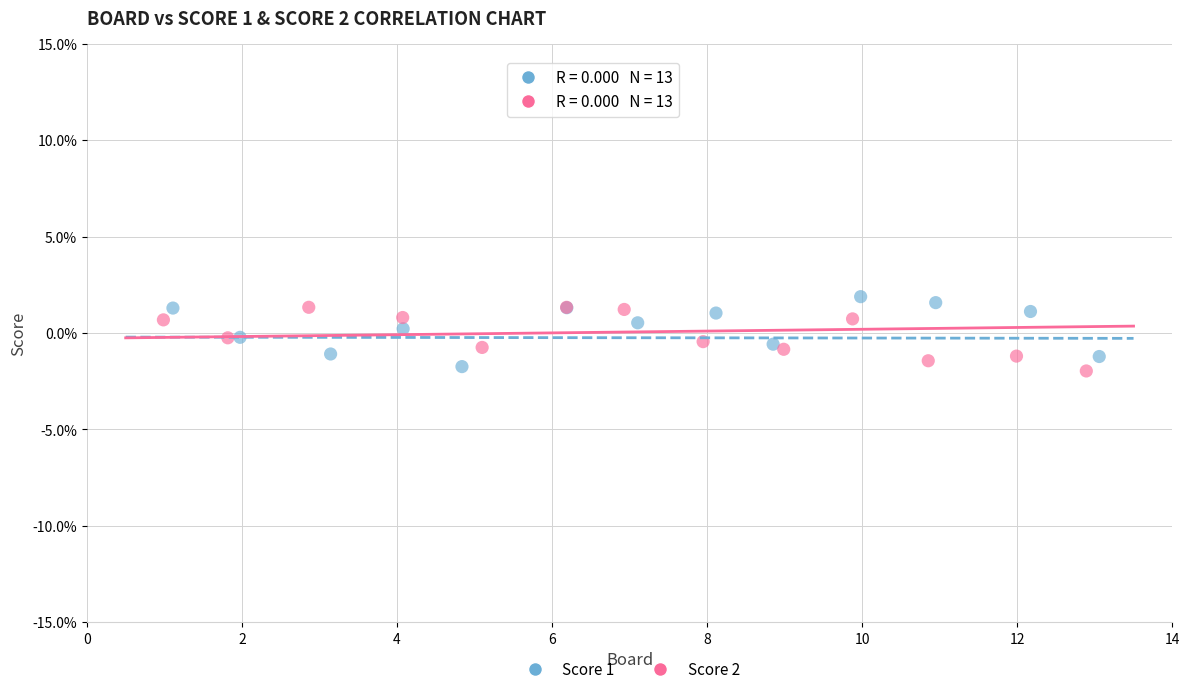

What are all the series names shown in the legend?

Score 1, Score 2